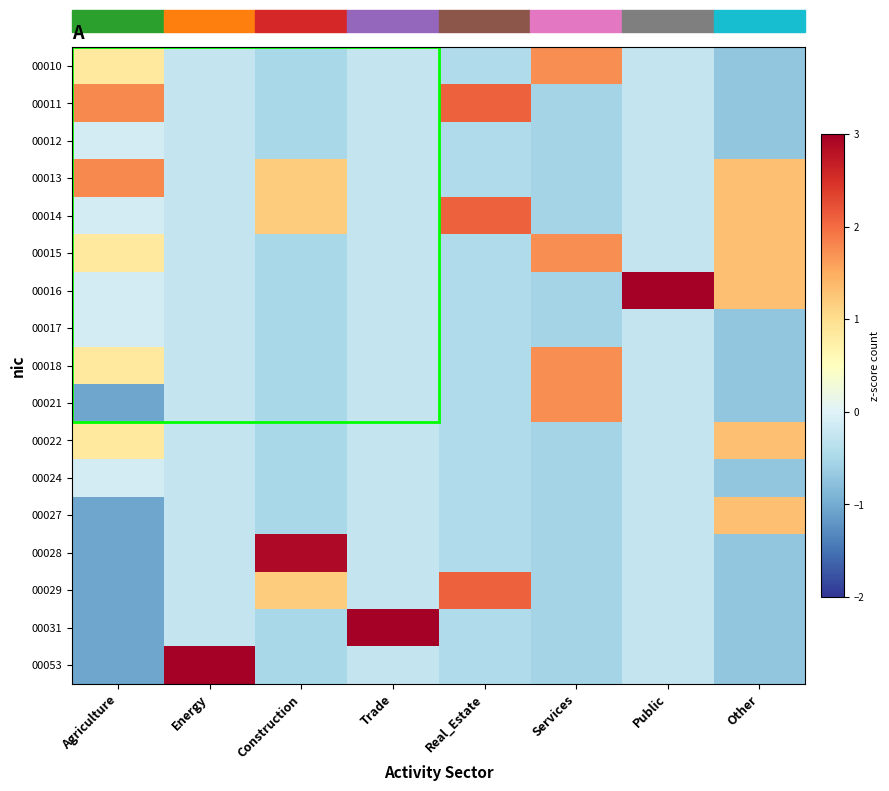

List the series in order of their peak value, lowest first.

00012, 00017, 00024, 00022, 00027, 00010, 00015, 00018, 00021, 00013, 00011, 00014, 00029, 00028, 00016, 00031, 00053